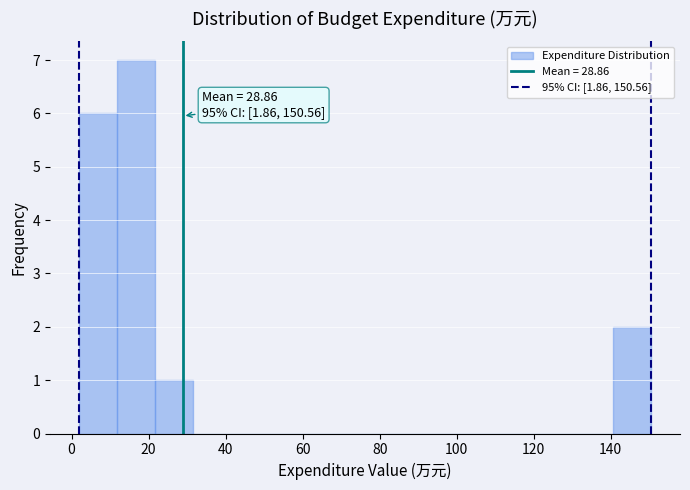

Which range on the x-axis has the tallest bar?

12 to 22